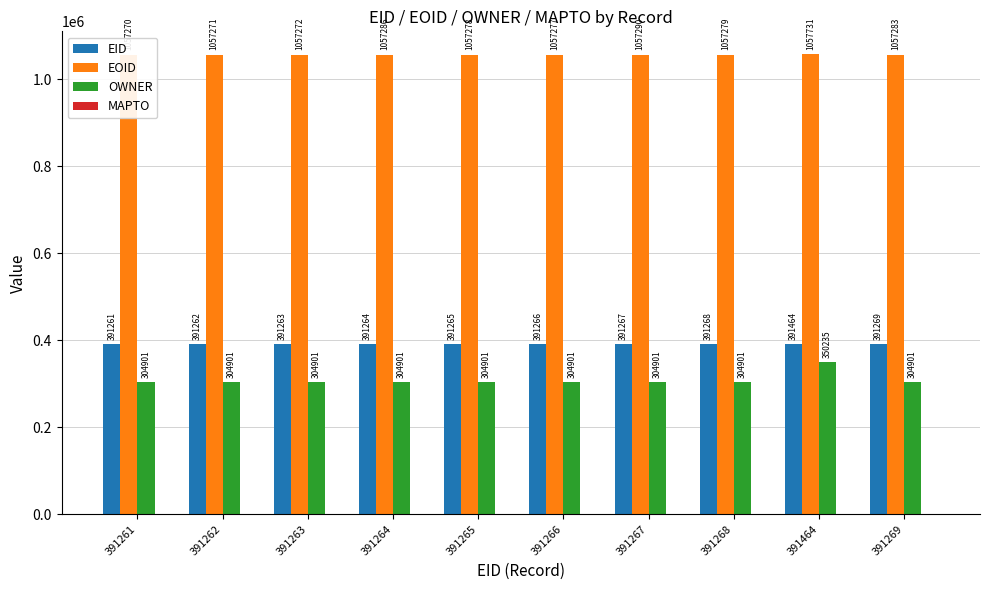

How many bars are there in each group?

4